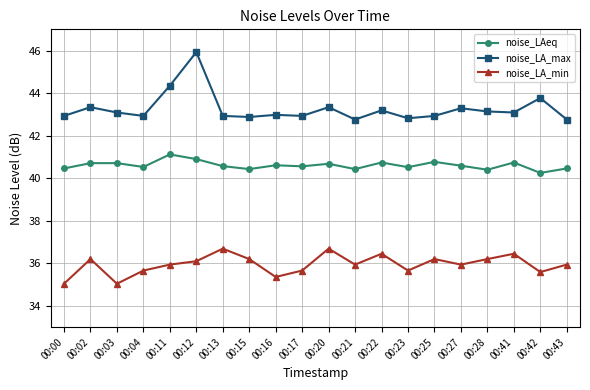

List the series in order of their peak value, highest first.

noise_LA_max, noise_LAeq, noise_LA_min